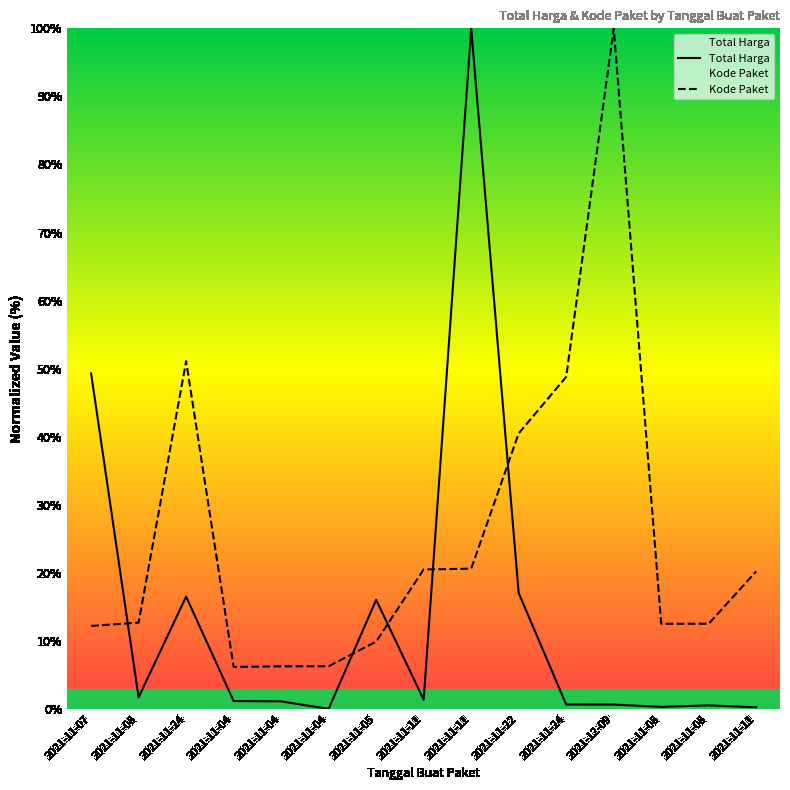

Where is Total Harga nearest to the value 50?

2021-11-07